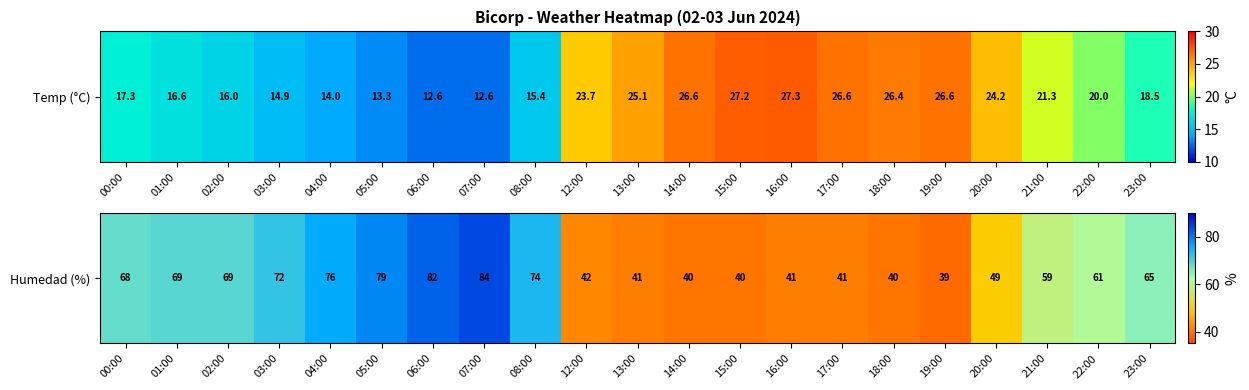

Reading left to right, extract all data points from this chart.

68	69	69	72	76	79	82	84	74	42	41	40	40	41	41	40	39	49	59	61	65